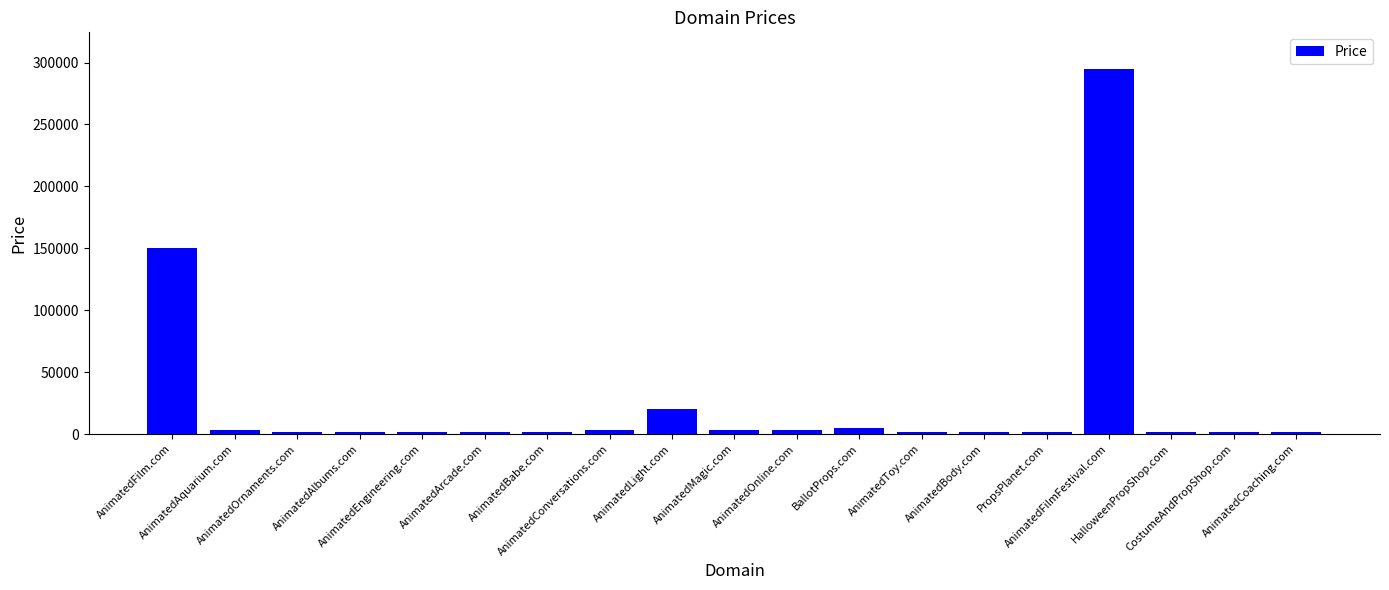

What is the label of the 17th bar from the right?

AnimatedOrnaments.com